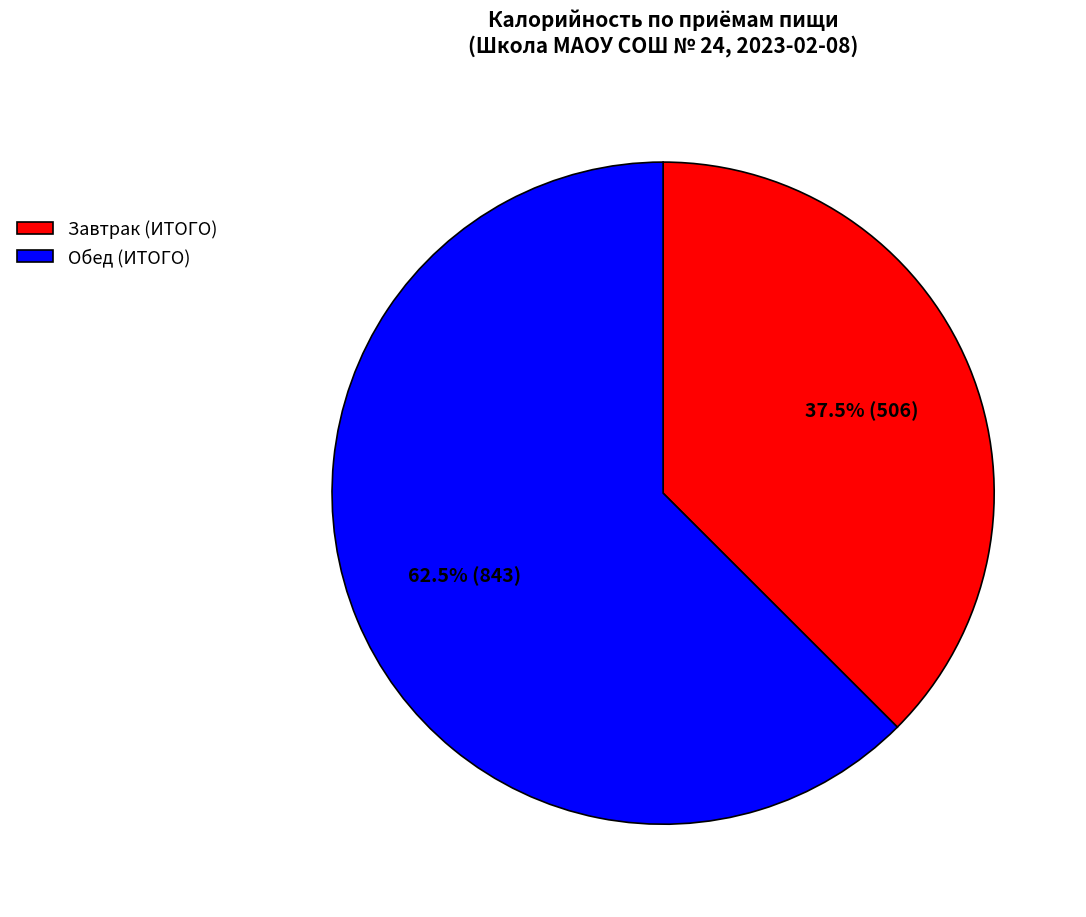

What percentage do Обед (ИТОГО) and Завтрак (ИТОГО) together represent?

100.0%